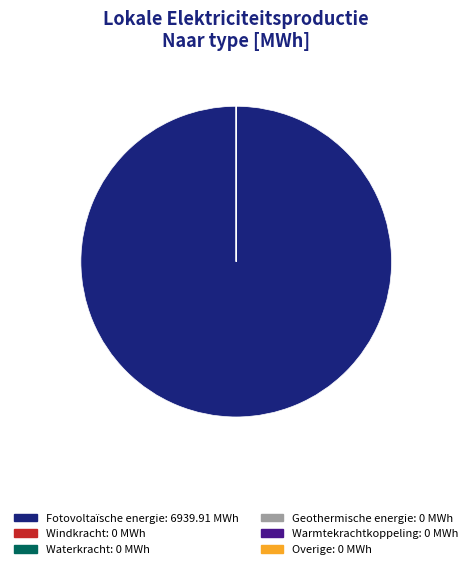

What is the largest slice in the pie chart?

Fotovoltaïsche energie